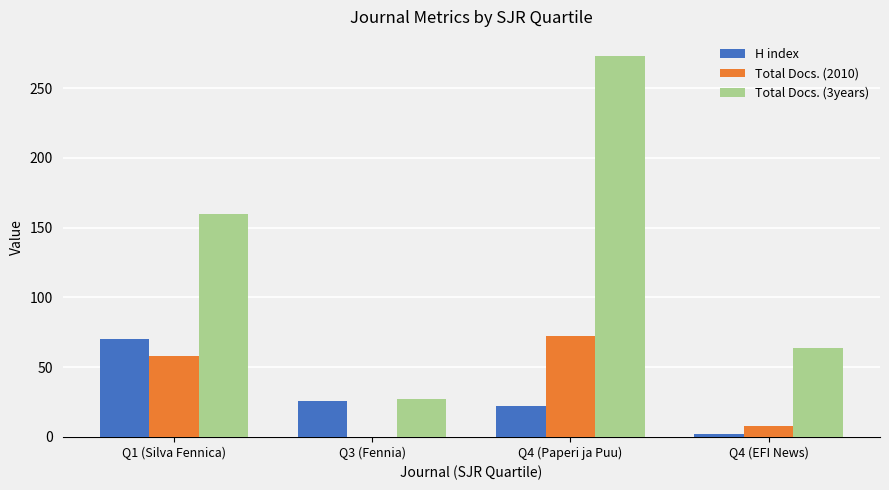

Where is Total Docs. (2010) nearest to the value 36?

Q1 (Silva Fennica)